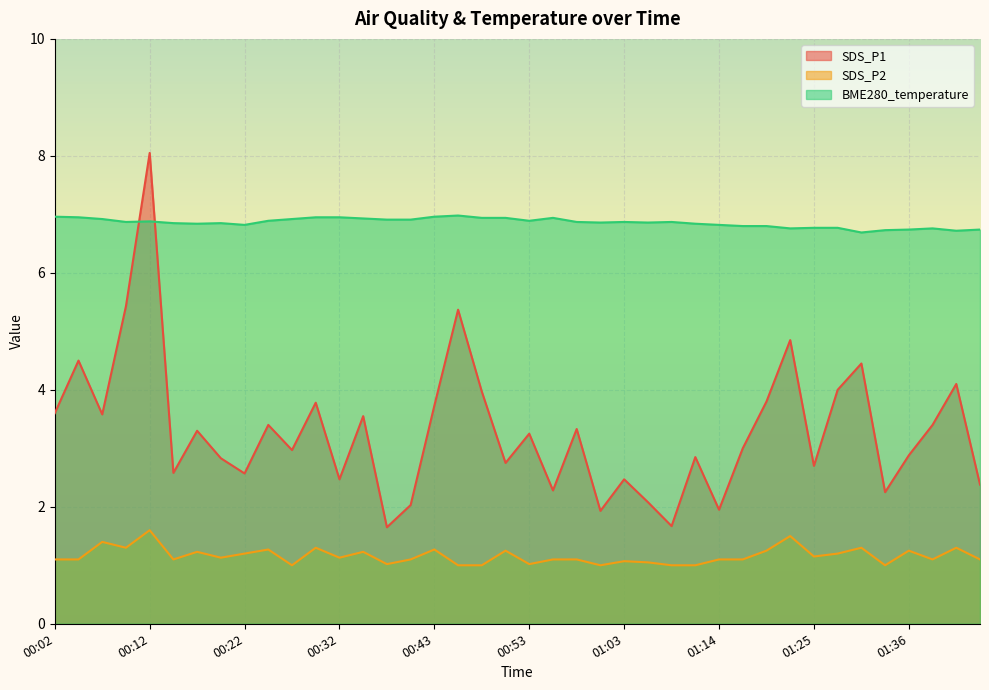

At which label is SDS_P1 closest to 4?

01:28